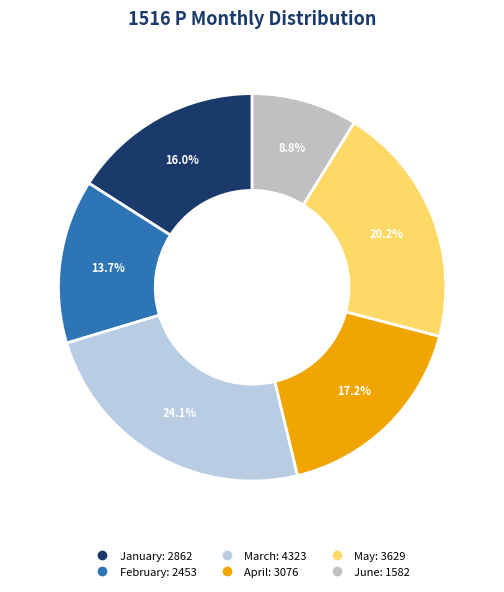

To the nearest percent, what is the average slice percentage?

17%